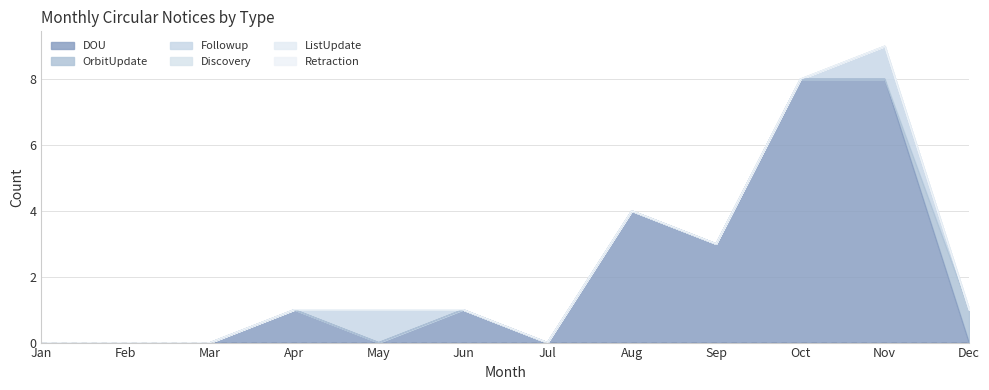

What are all the series names shown in the legend?

DOU, OrbitUpdate, Followup, Discovery, ListUpdate, Retraction